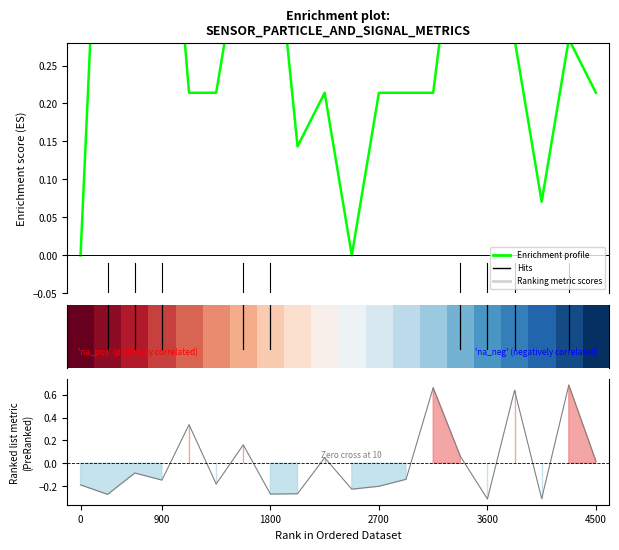

How many lines are shown in the chart?

3